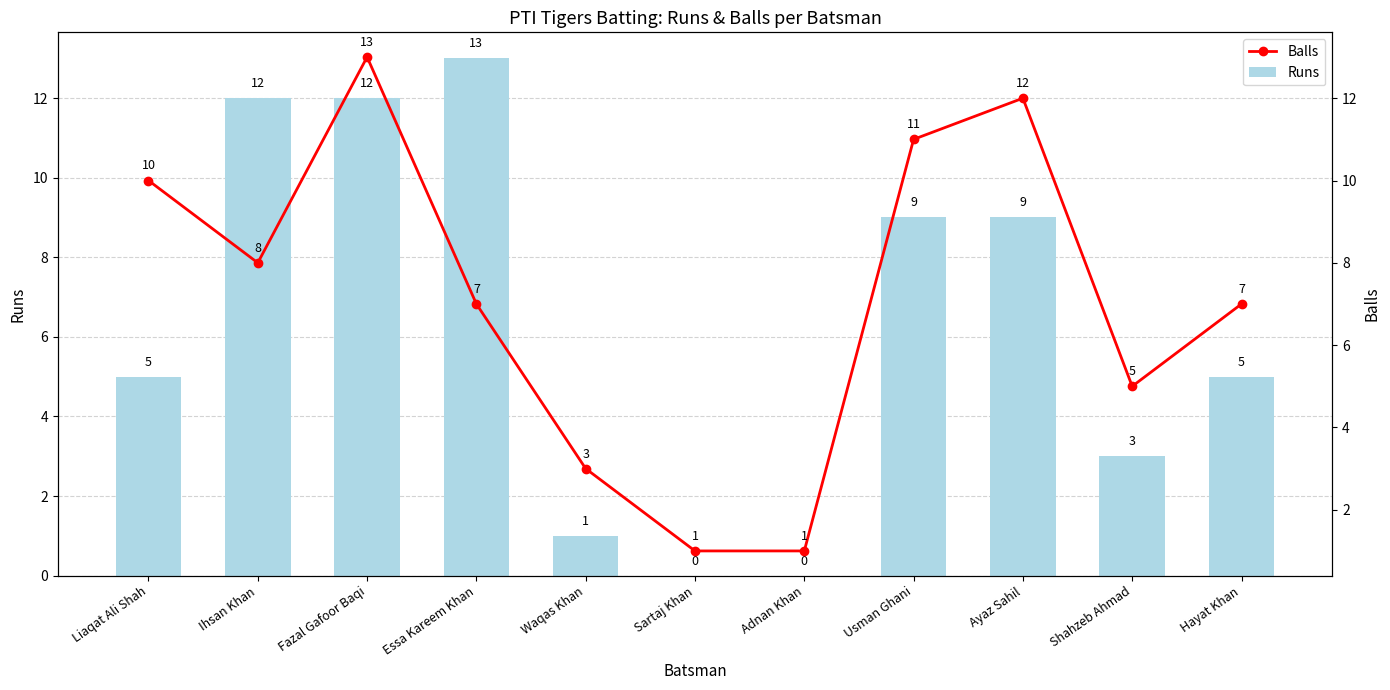

The Balls series shows 2 at Waqas Khan. True or false?

False